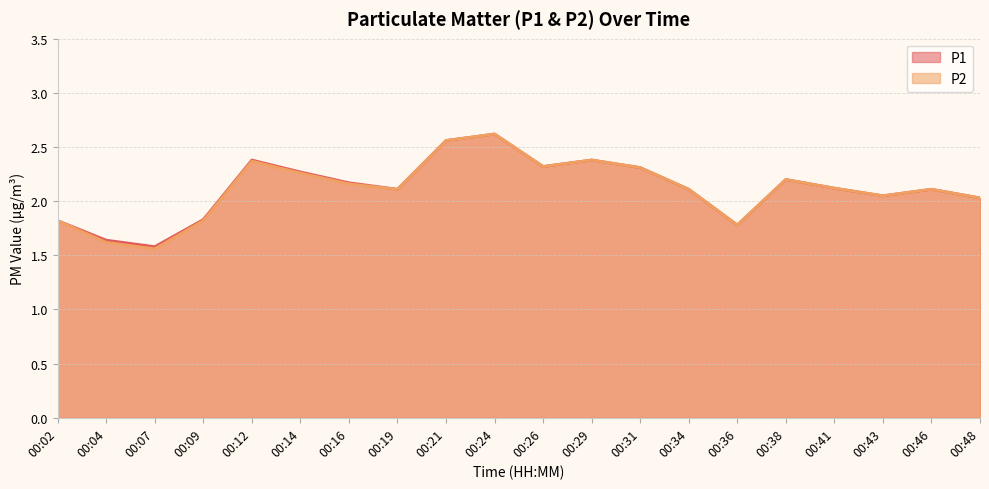

True or false: P1 and P2 intersect in this chart.

False